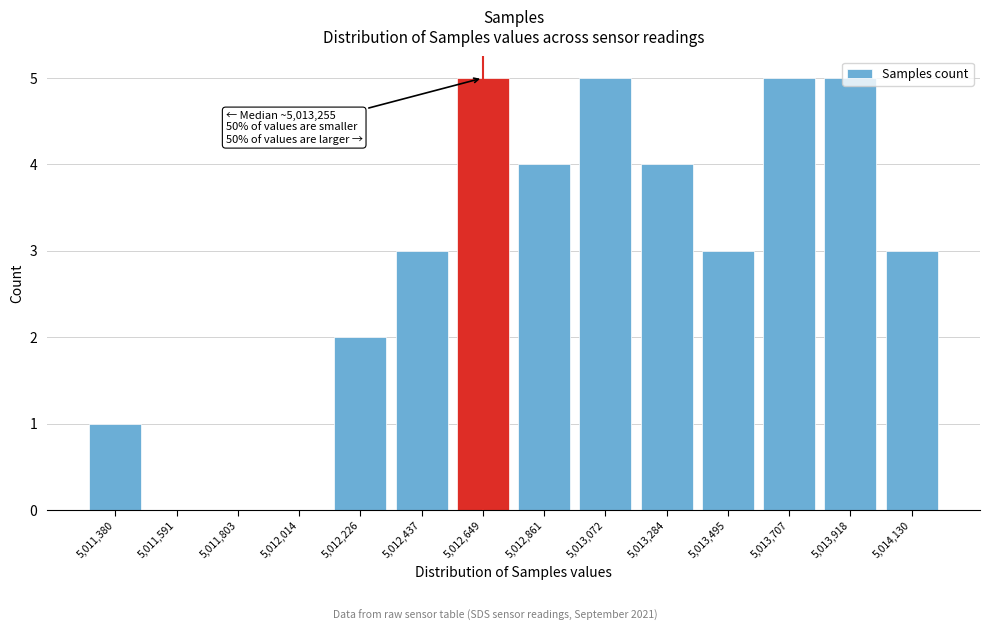

Is it true that the value at 5,011,803 is 0?

True